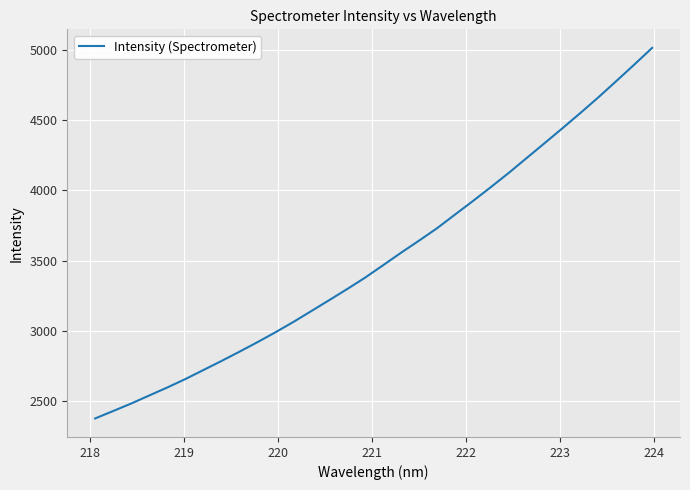

Reading left to right, list all the values displayed in this chart.

2373.1	2425.9	2479.3	2536.5	2593.3	2653.1	2717.3	2781.6	2847.8	2915.6	2986.2	3060.0	3137.7	3215.9	3295.1	3376.8	3465.1	3554.4	3640.7	3728.8	3826.2	3923.1	4022.7	4124.3	4230.7	4336.9	4444.0	4552.9	4664.5	4780.6	4898.0	5017.9